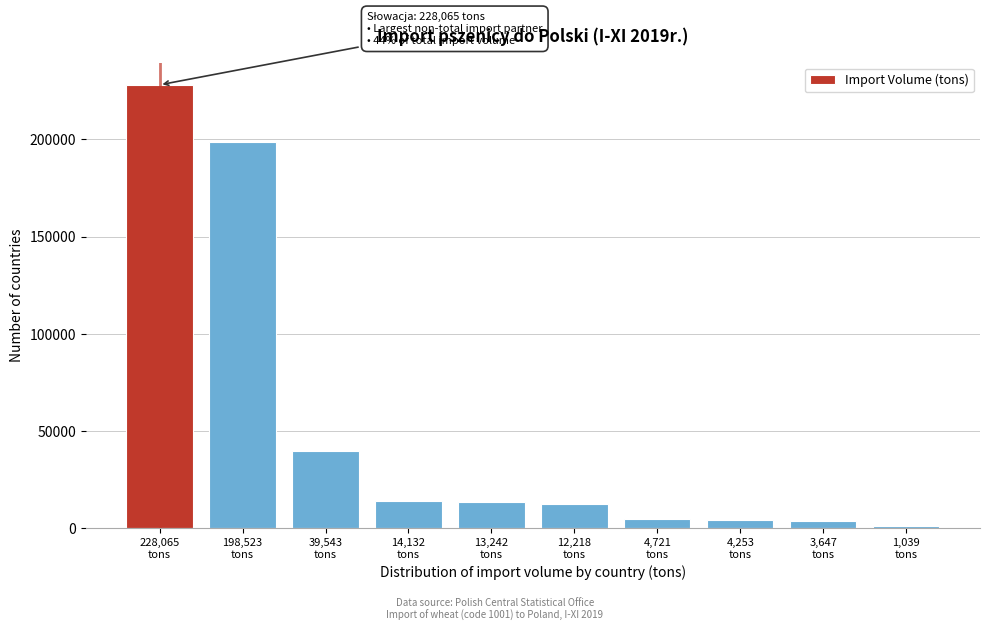

What is the difference between the maximum and second lowest values?

224418.2